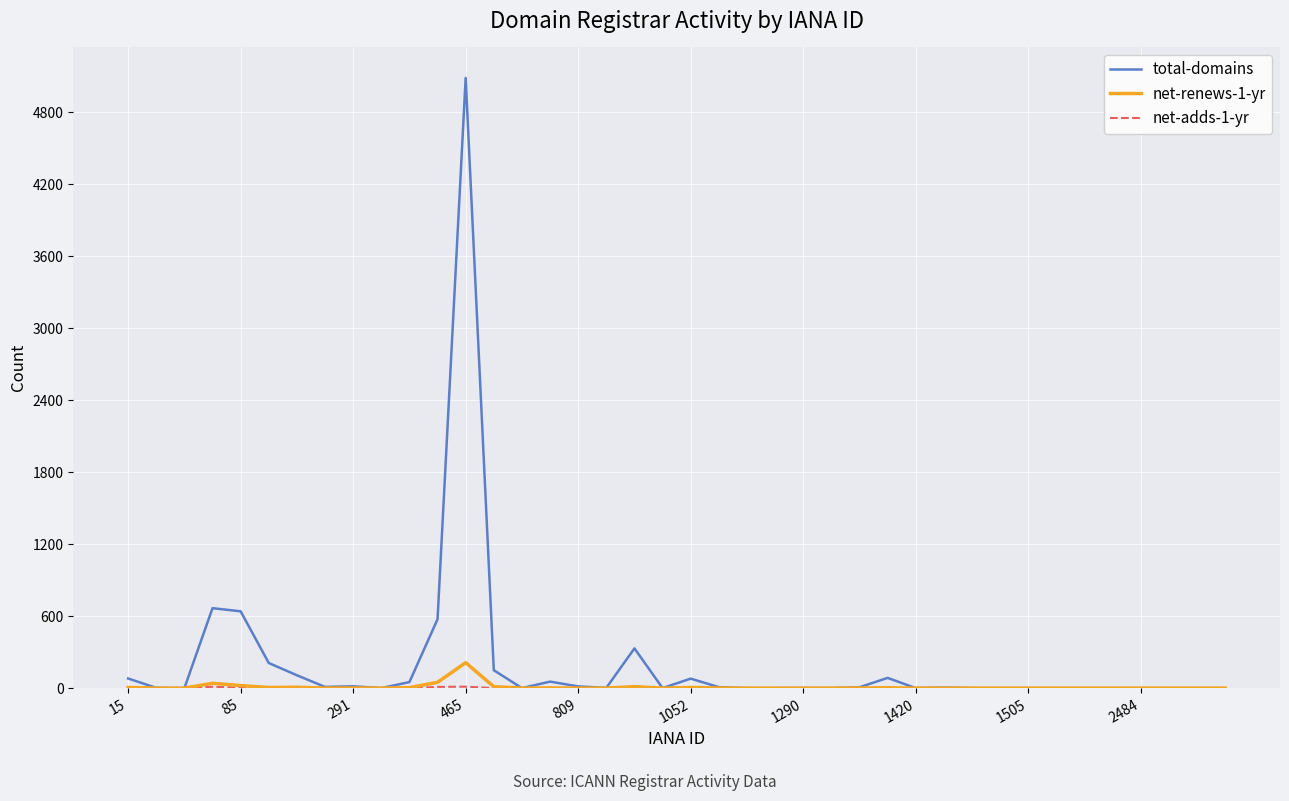

Which series has the largest range (max minus min)?

total-domains